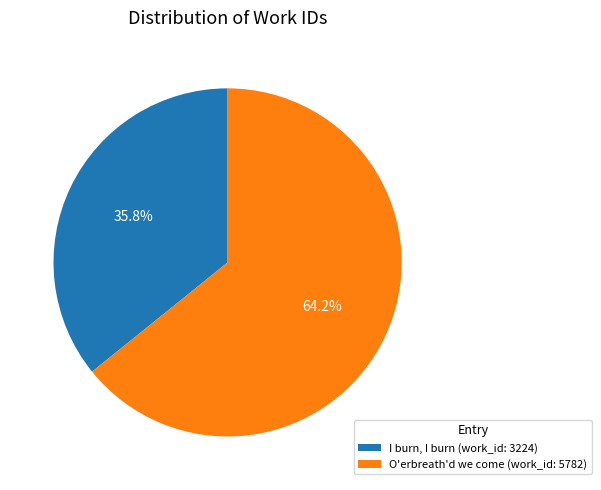

What is the ratio of the value at O'erbreath'd we come (work_id: 5782) to the value at I burn, I burn (work_id: 3224)?

1.8